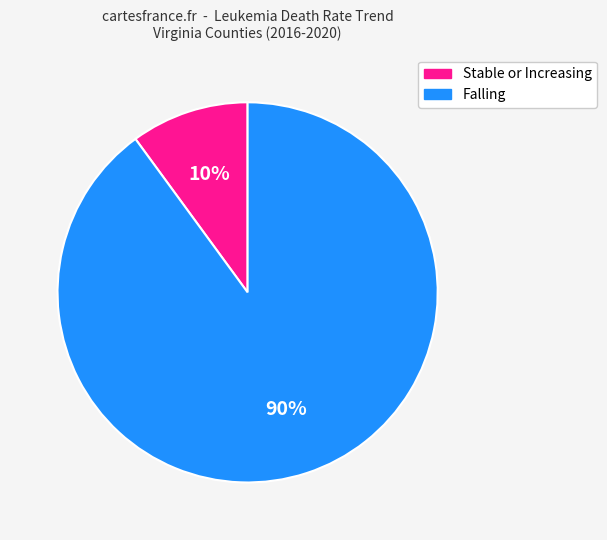

Is the sum of Stable or Increasing and Falling greater than half?

Yes